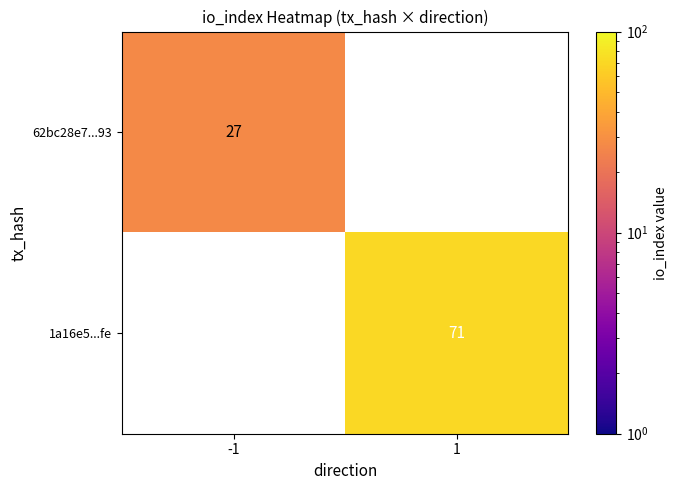

The value of 1a16e5...fe at 1 is 113. True or false?

False